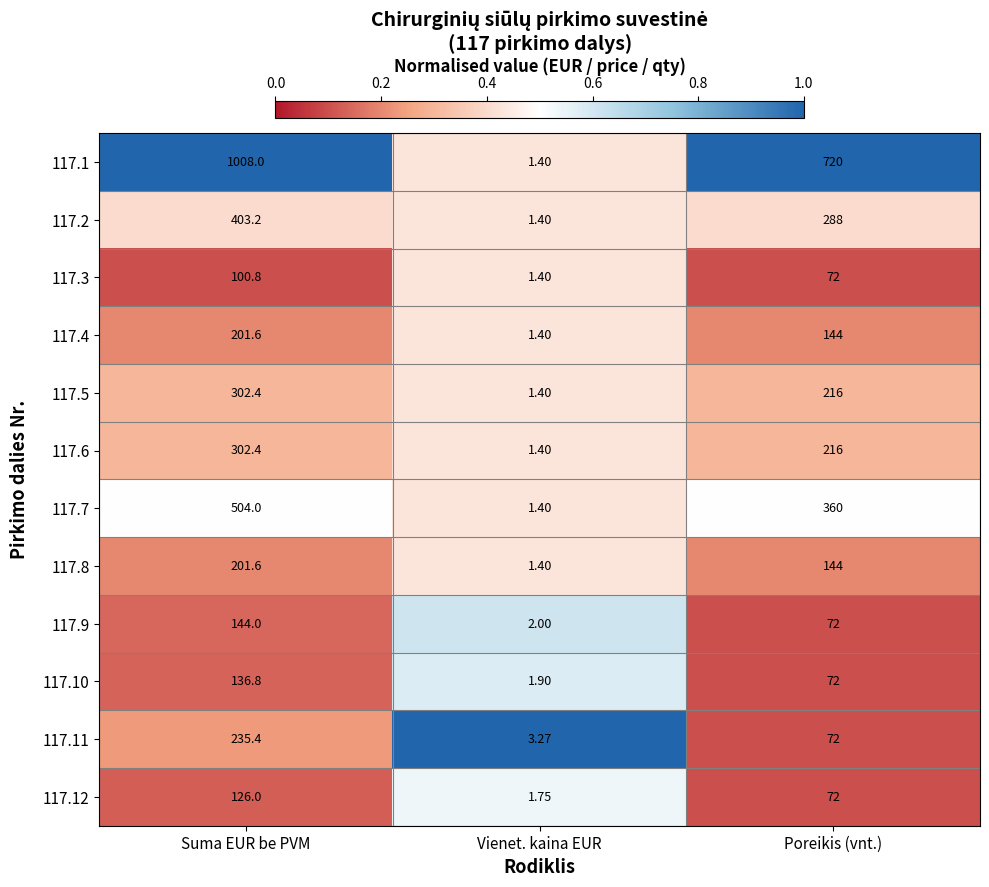

At which label does 117.9 reach its peak?

Suma EUR be PVM